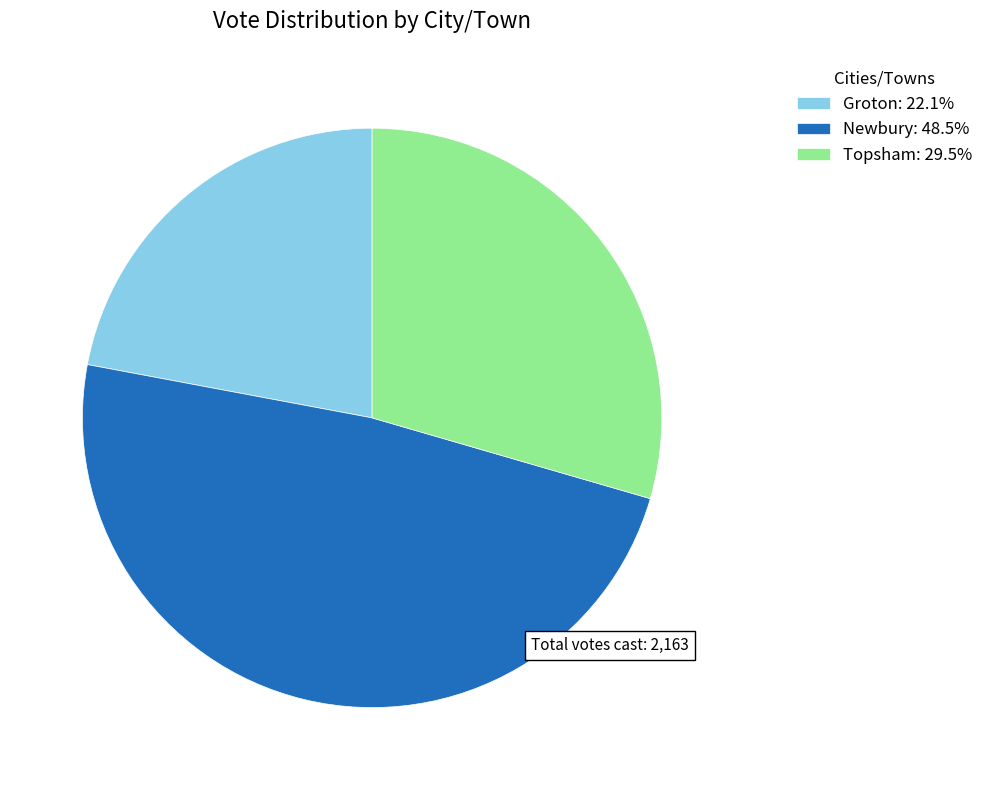

What is the ratio of the value at Topsham to the value at Groton?

1.3